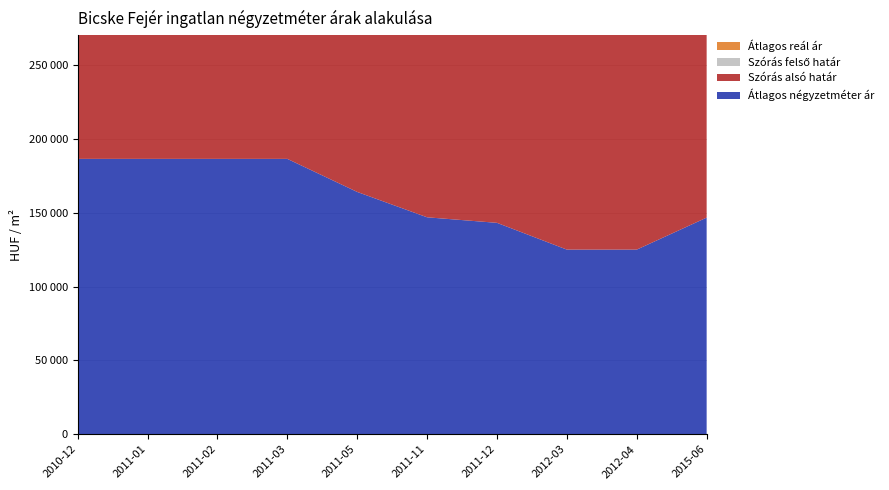

Reading left to right, extract all data points from this chart.

Átlagos négyzetméter ár: 186440	186440	186440	186440	164053	146875	143125	125000	125000	146666
Szórás alsó határ: 234108	234108	233843	232394	171627	148304	148359	148370	147776	161442
Szórás felső határ: 234108	234108	233843	232394	234945	210174	199623	148370	147776	161442
Átlagos reál ár: 234108	234108	233843	232394	203286	179239	173991	148370	147776	161442